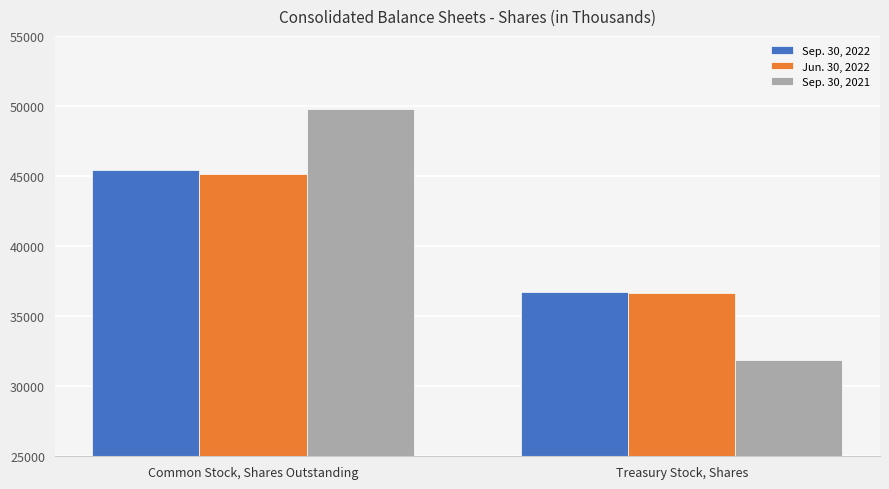

At which category is the sum across all series the highest?

Common Stock, Shares Outstanding